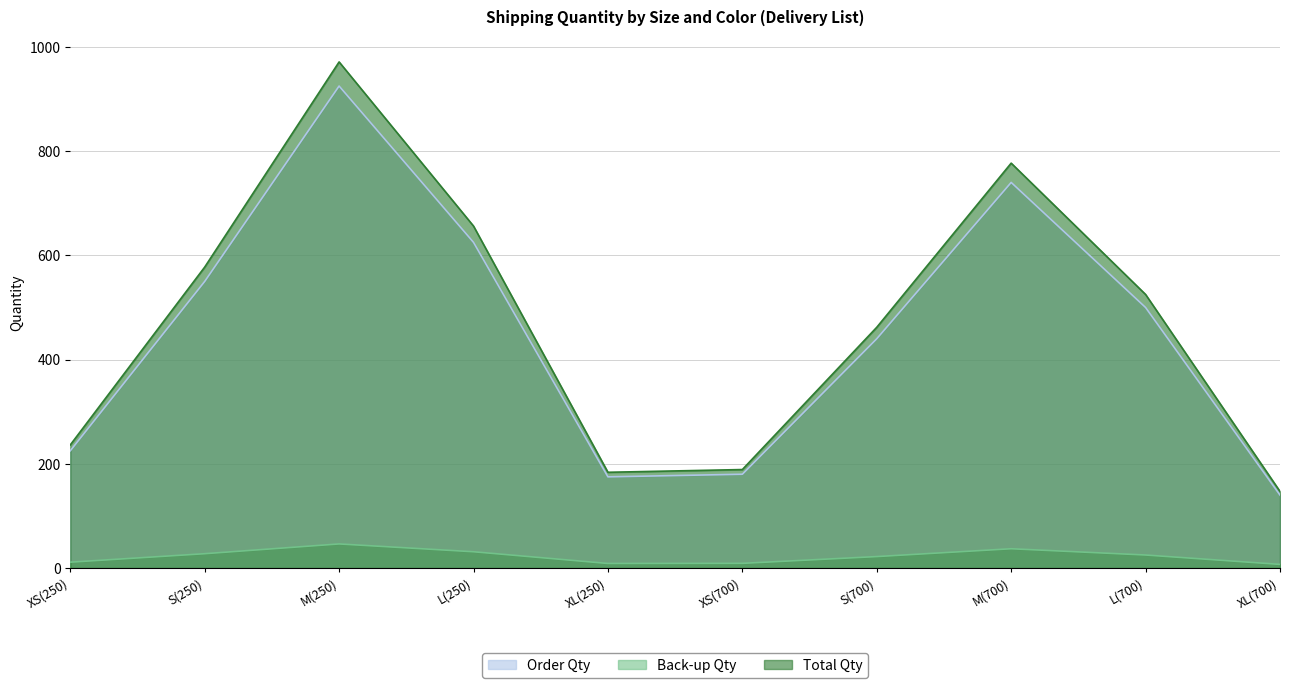

Reading left to right, transcribe all the data shown in this chart.

Order Qty: 225.0	550.0	925.0	625.0	175.0	180.0	440.0	740.0	500.0	140.0
Back-up Qty: 11.2	27.5	46.2	31.2	8.8	9.0	22.0	37.0	25.0	7.0
Total Qty: 236.2	577.5	971.2	656.2	183.8	189.0	462.0	777.0	525.0	147.0